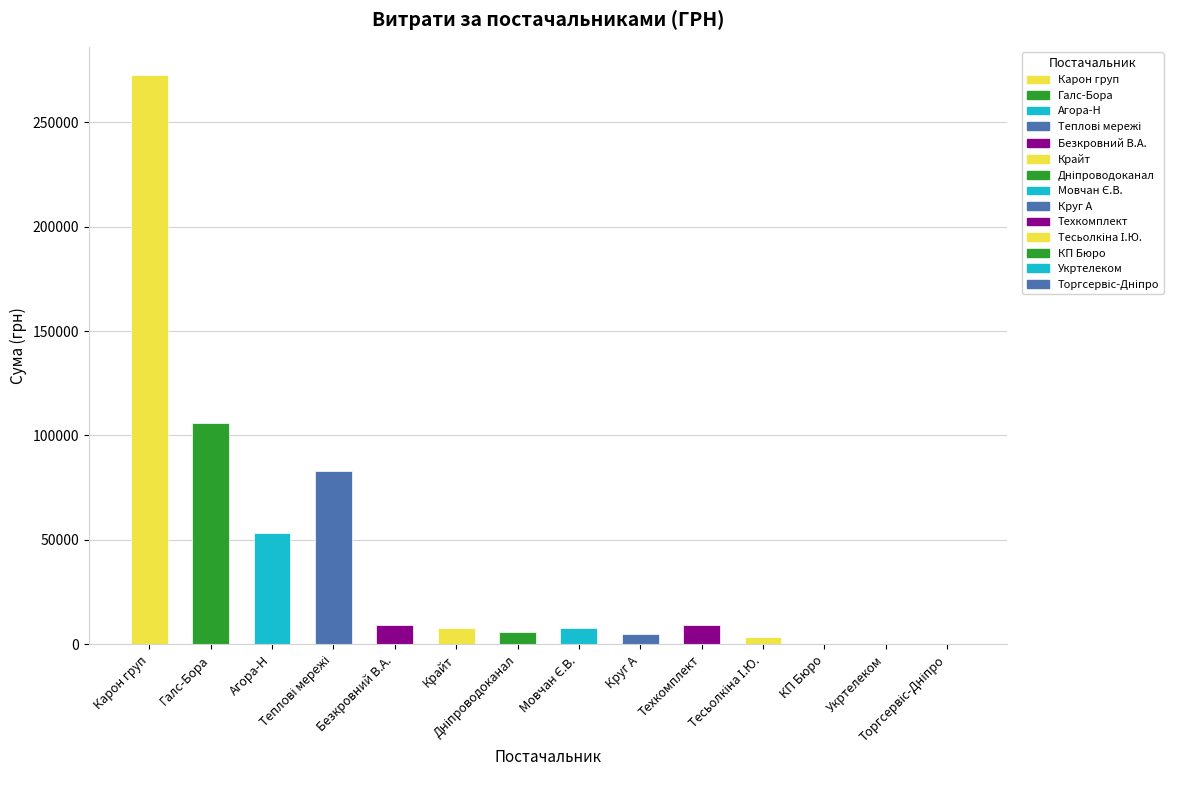

What is the greatest value displayed?

272422.2